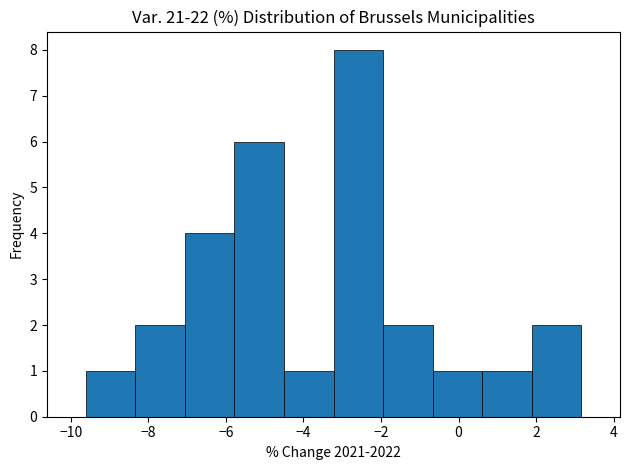

How tall is the bar that spans -0.6 to 0.6 on the x-axis? Neither the bar edges nor the heights are printed on the chart, so give them approximately, as read against the axes.

1